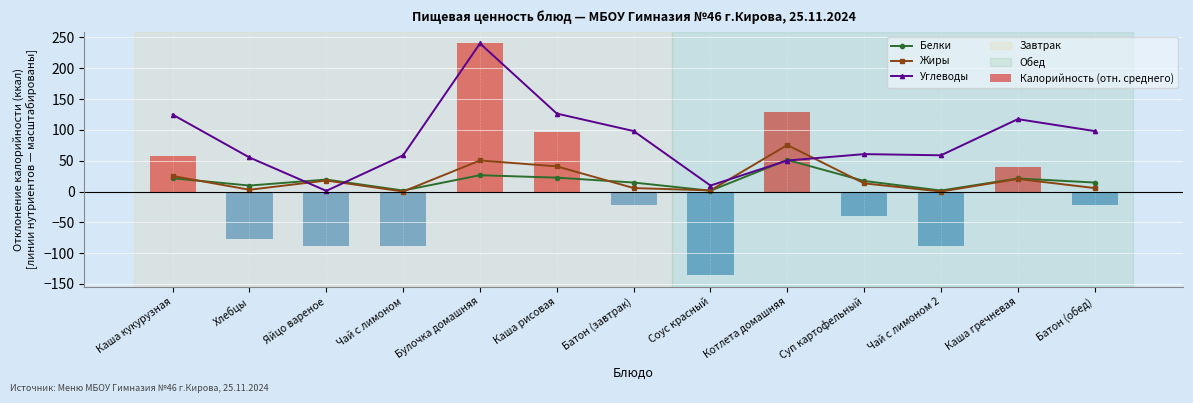

Which series changed the most between Соус красный and Котлета домашняя?

Калорийность (отн. среднего)